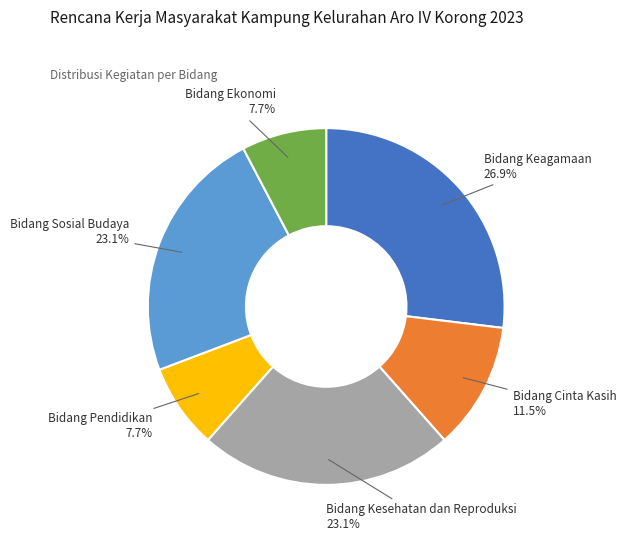

Which has a higher value, Bidang Keagamaan or Bidang Sosial Budaya?

Bidang Keagamaan